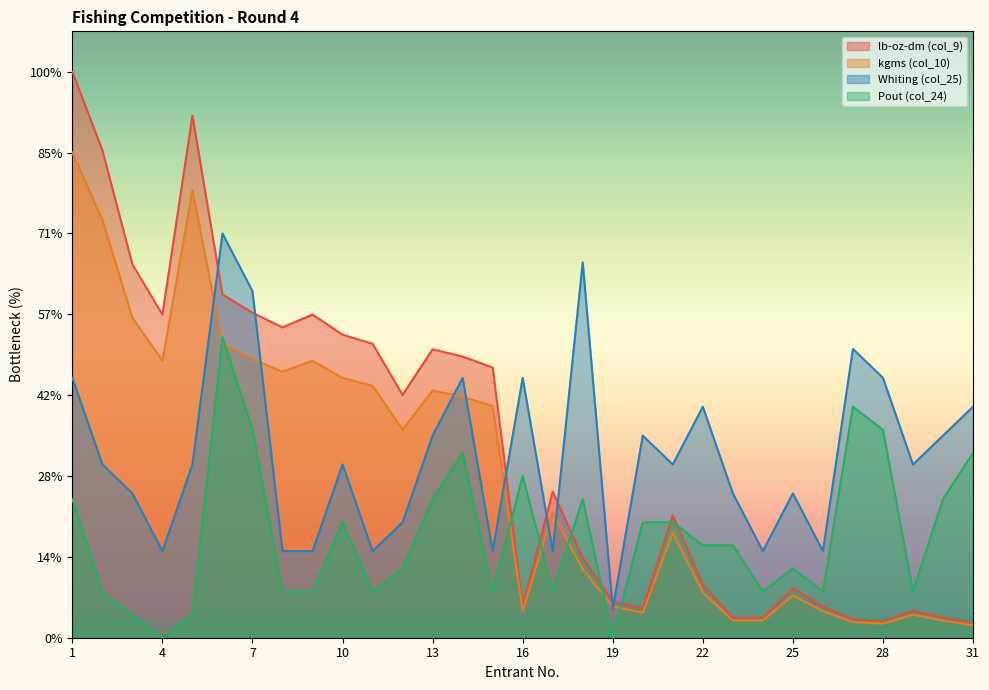

Which has a higher value, 18 or 23?

18